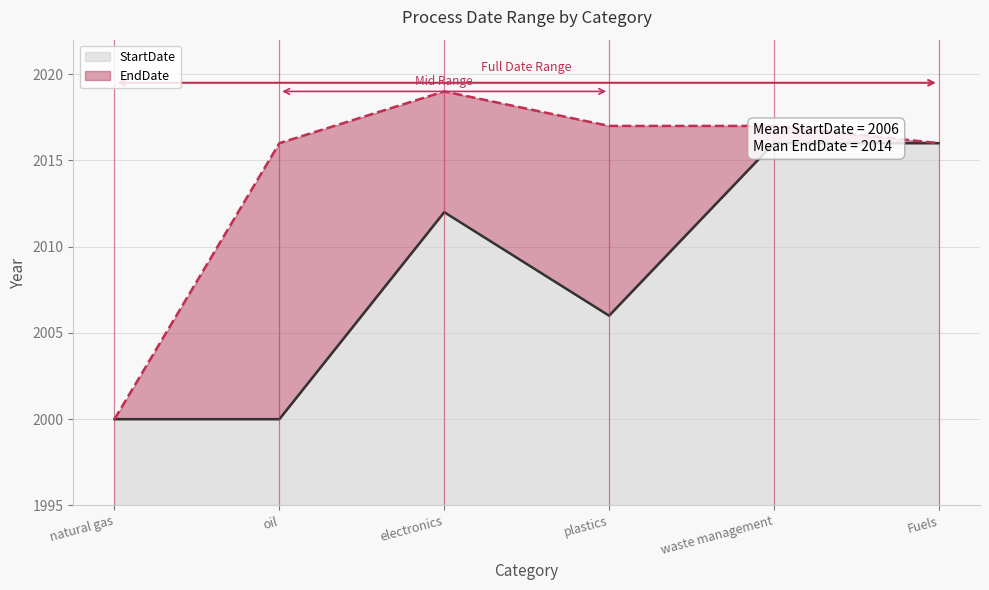

How many interior local peaks does the EndDate series have?

1